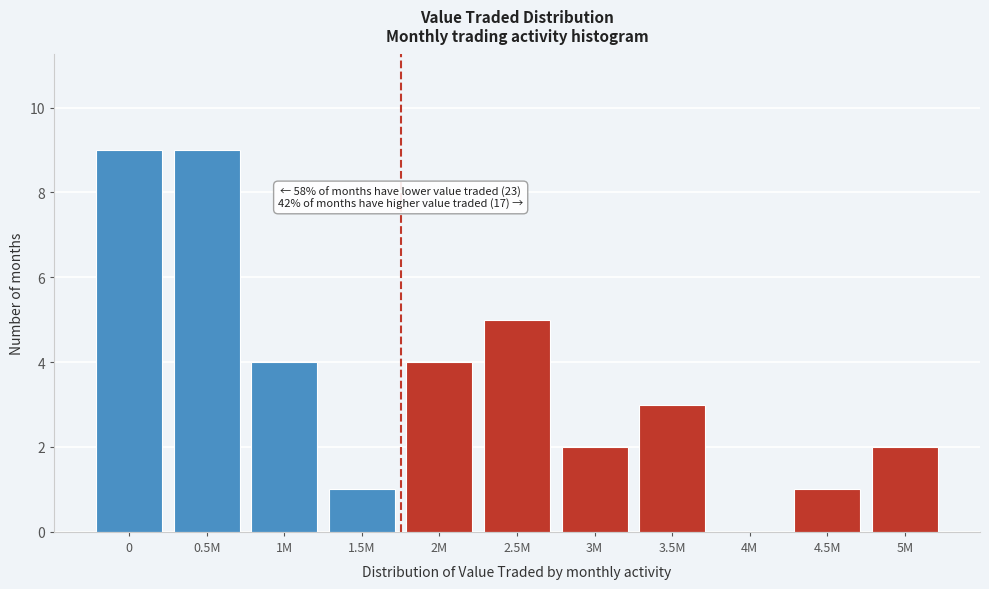

Reading left to right, extract all data points from this chart.

0=9	0.5M=9	1M=4	1.5M=1	2M=4	2.5M=5	3M=2	3.5M=3	4M=0	4.5M=1	5M=2